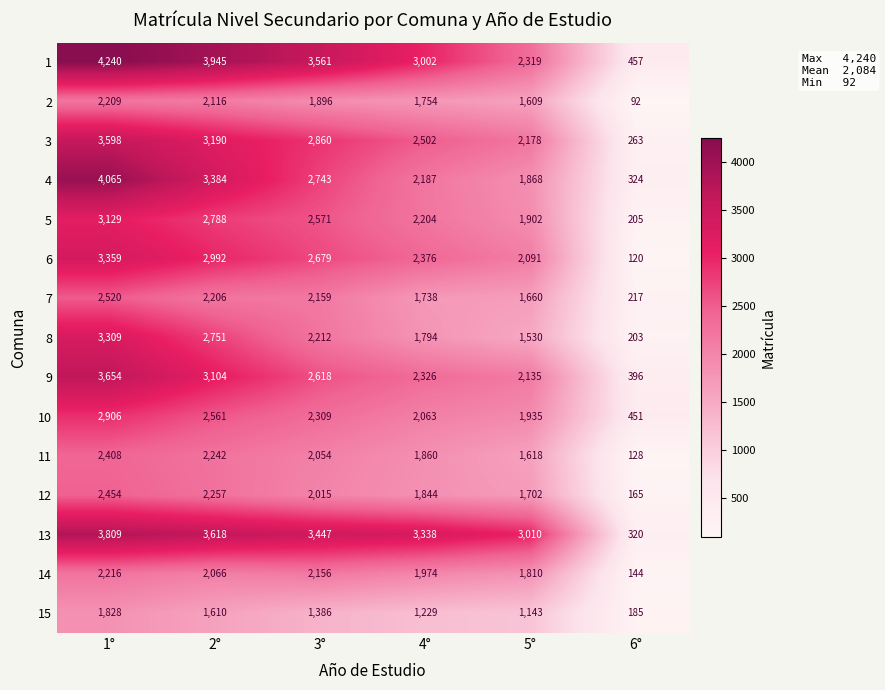

Is it true that 8 equals 3216 at 3°?

False